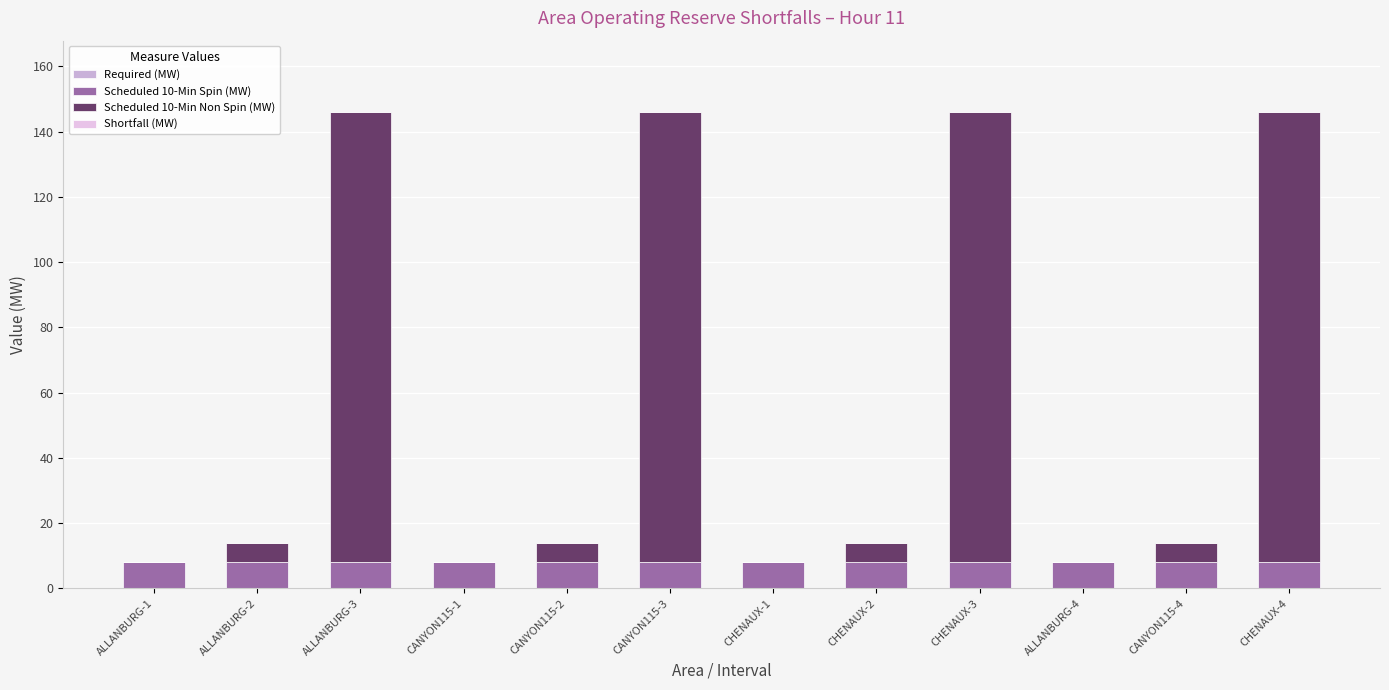

Are the bars grouped side by side (vs. stacked)?

No